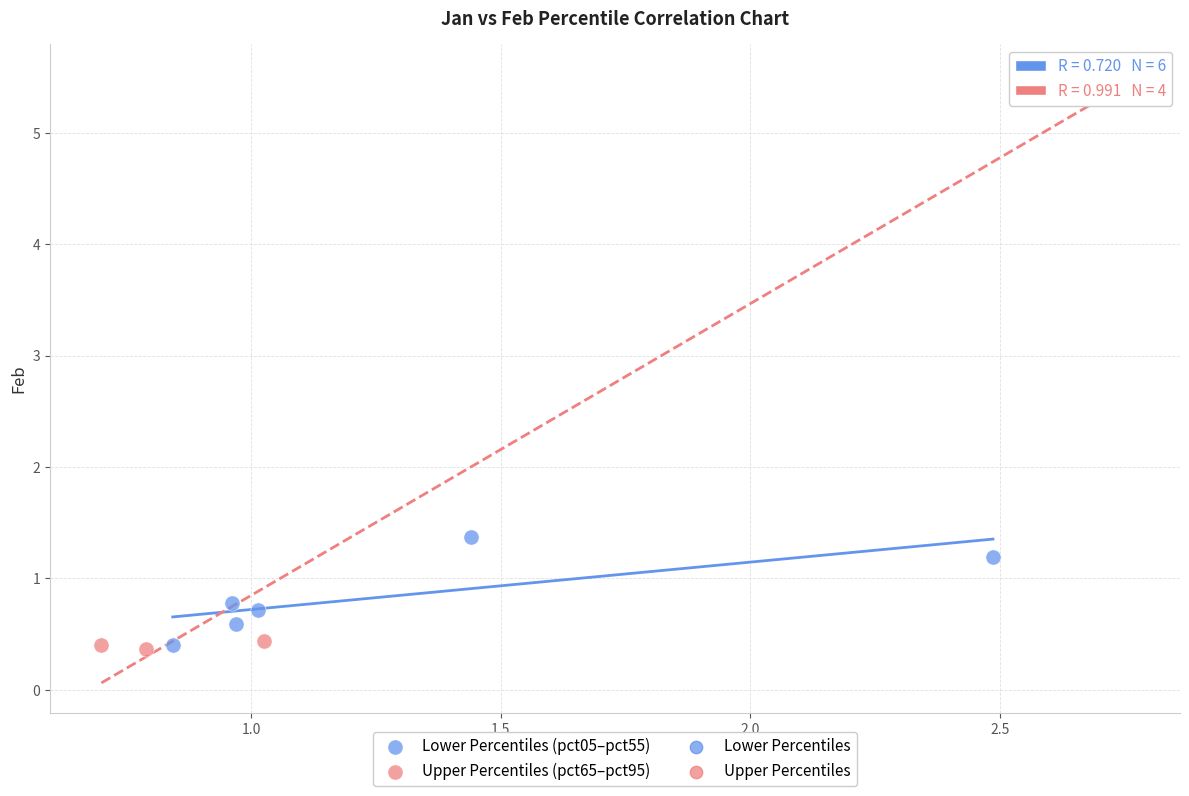

Which series has the largest Y range (max minus min)?

Upper Percentiles (pct65–pct95)